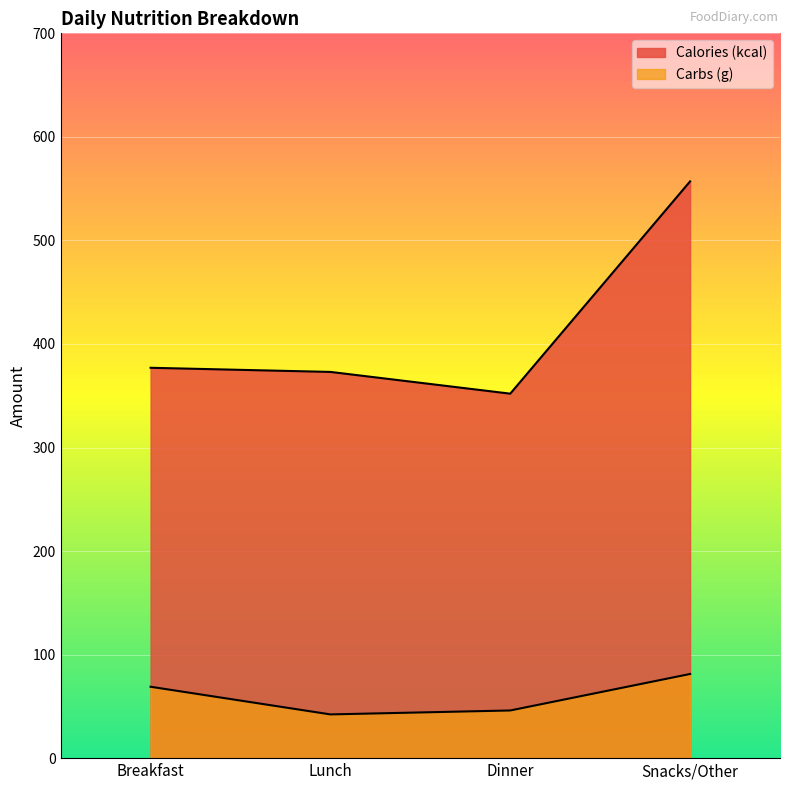

At Breakfast, list the series in order from largest to smallest.

Calories (kcal), Carbs (g)